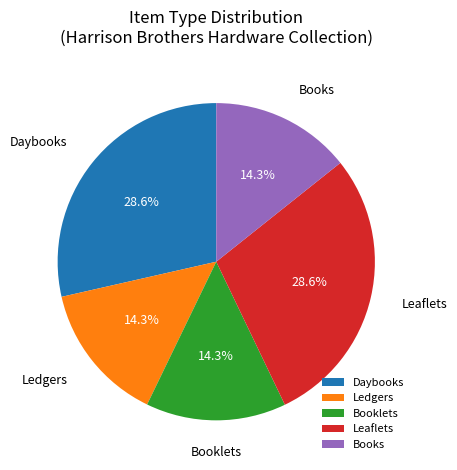

Does Booklets represent more than half of the total?

No